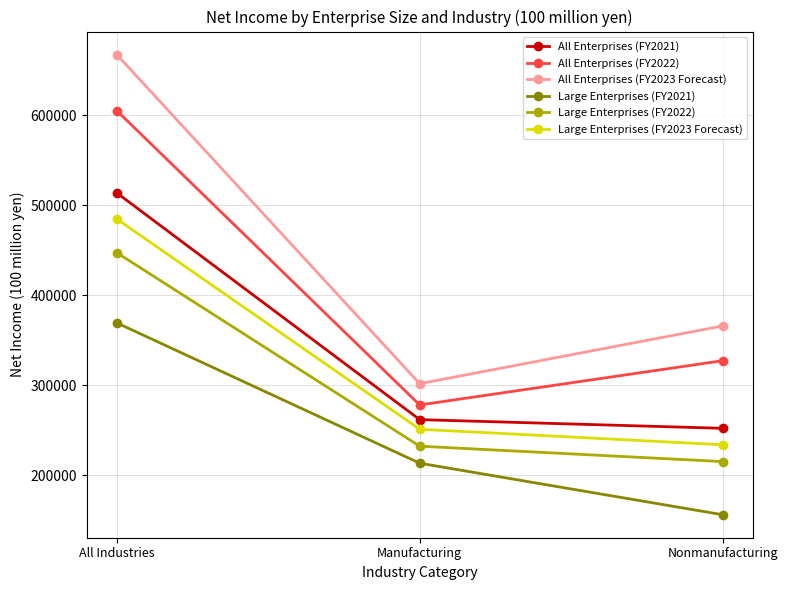

Reading right to left, what are all the values shown in this chart?

All Enterprises (FY2021): Nonmanufacturing=252079	Manufacturing=261745	All Industries=513825
All Enterprises (FY2022): Nonmanufacturing=327270	Manufacturing=278051	All Industries=605320
All Enterprises (FY2023 Forecast): Nonmanufacturing=365938	Manufacturing=301718	All Industries=667656
Large Enterprises (FY2021): Nonmanufacturing=156018	Manufacturing=213286	All Industries=369303
Large Enterprises (FY2022): Nonmanufacturing=215102	Manufacturing=232205	All Industries=447307
Large Enterprises (FY2023 Forecast): Nonmanufacturing=233783	Manufacturing=251034	All Industries=484817